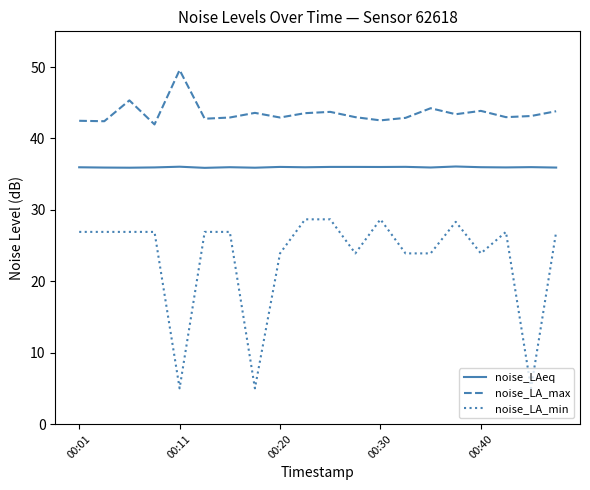

Which series has the largest range (max minus min)?

noise_LA_min